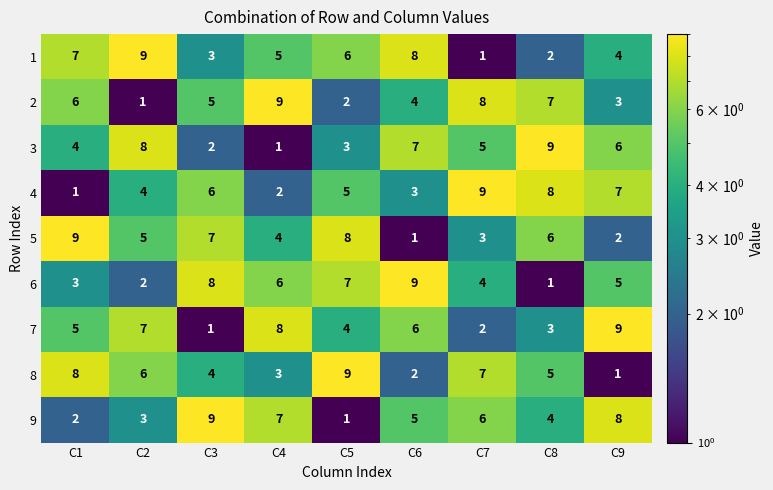

What is the difference between the maximum and minimum values in the 3 series?

8